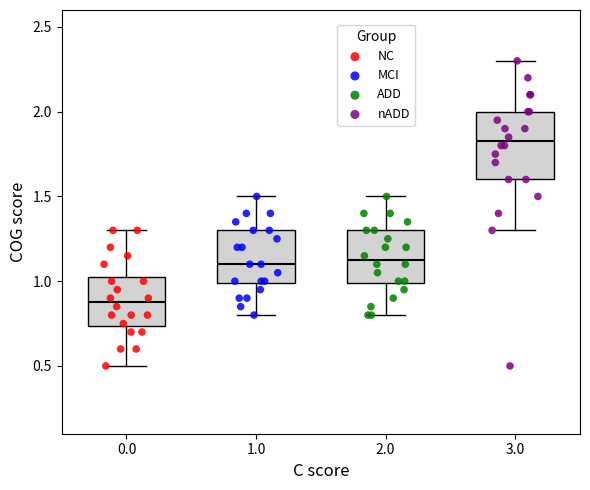

Reading left to right, read every box against the y-axis: the position of its median line, the range the box covers, and the ends of its whiskers. The values are not printed on the chart, so give them approximately, as read against the axis.

0.0: median 0.90, box 0.75 to 1.05, whiskers 0.50 to 1.30
1.0: median 1.10, box 1.00 to 1.30, whiskers 0.80 to 1.50
2.0: median 1.15, box 1.00 to 1.30, whiskers 0.80 to 1.50
3.0: median 1.85, box 1.60 to 2.00, whiskers 1.30 to 2.30